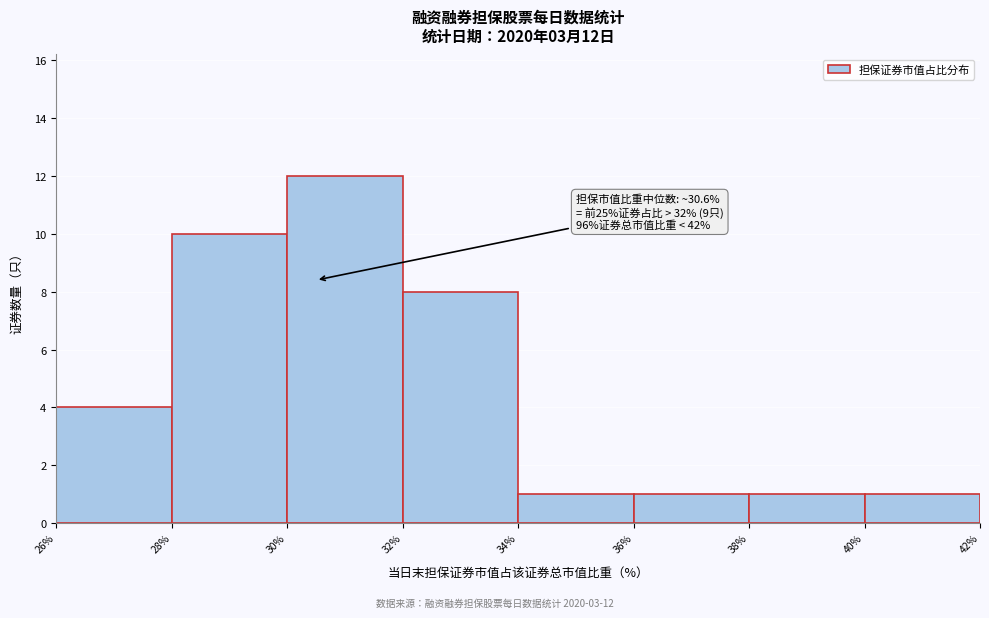

Over which range of the x-axis is the bar tallest?

30% to 32%